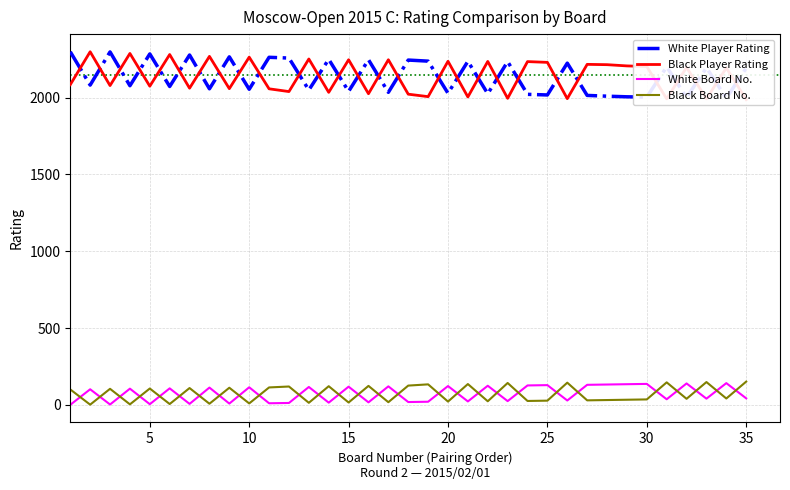

How many intersections are there between White Board No. and Black Board No.?

28